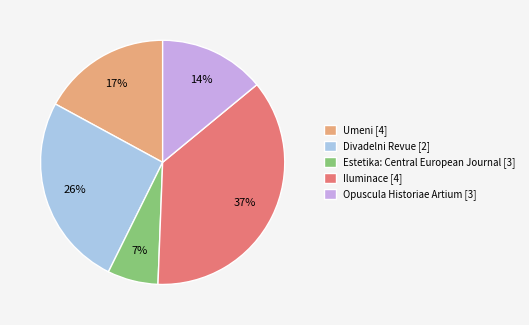

The Iluminace [4] slice represents 37% of the pie. True or false?

True